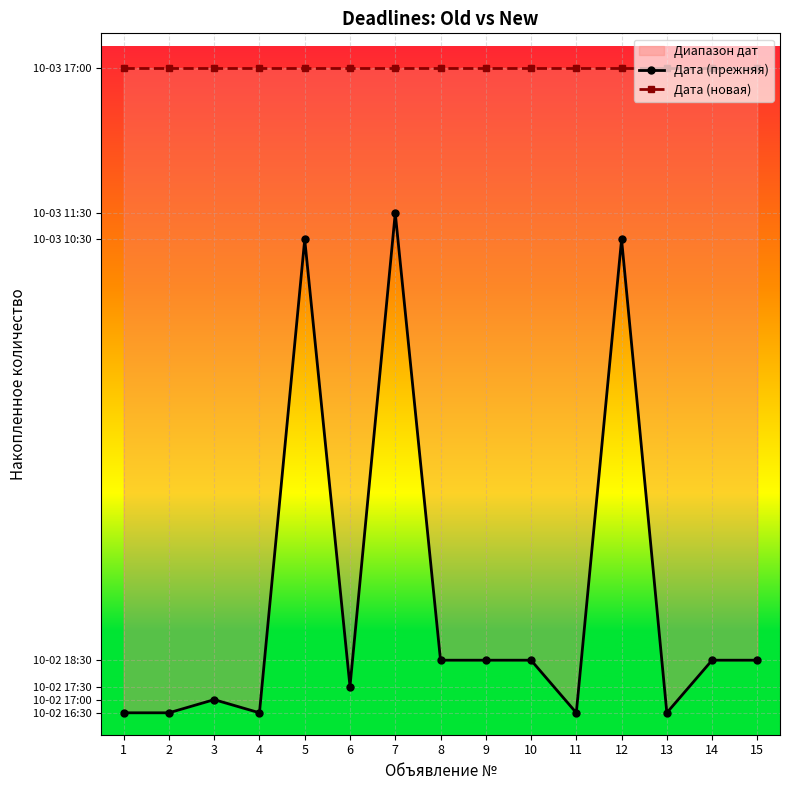

What is the value of the Дата (новая) point at the 14th from the left?

1500